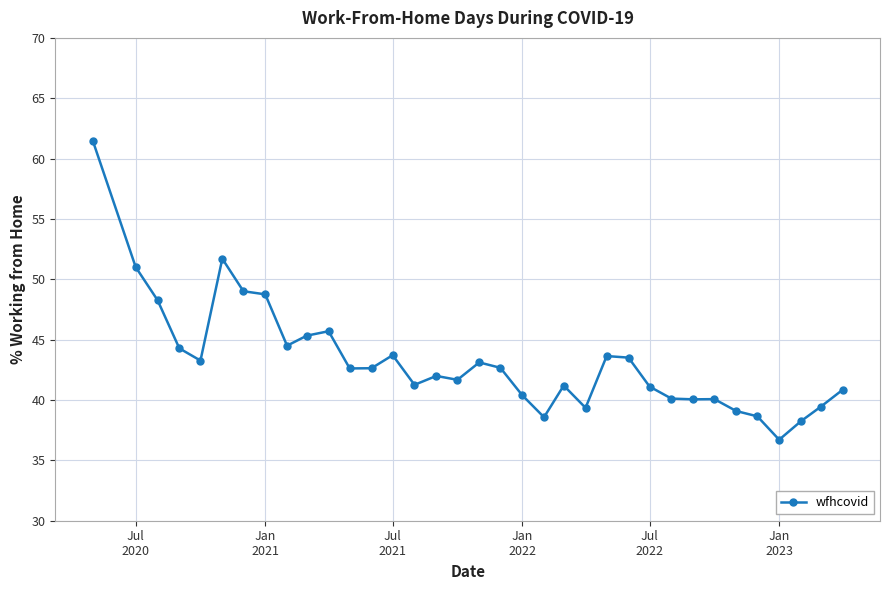

How many distinct data groups are displayed?

1